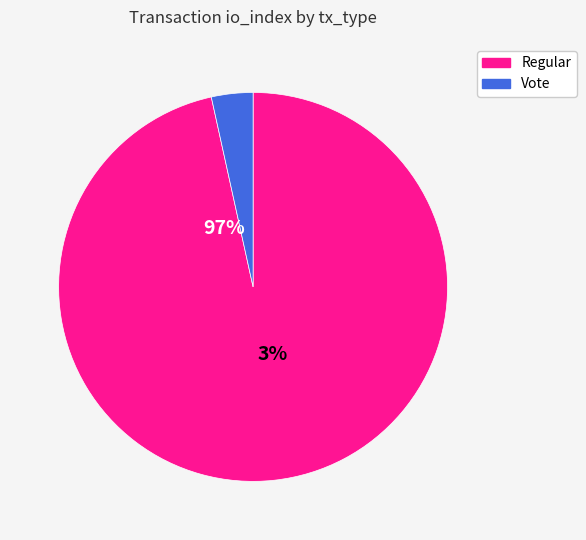

To the nearest percent, what is the difference between the largest and smallest slice percentages?

93%